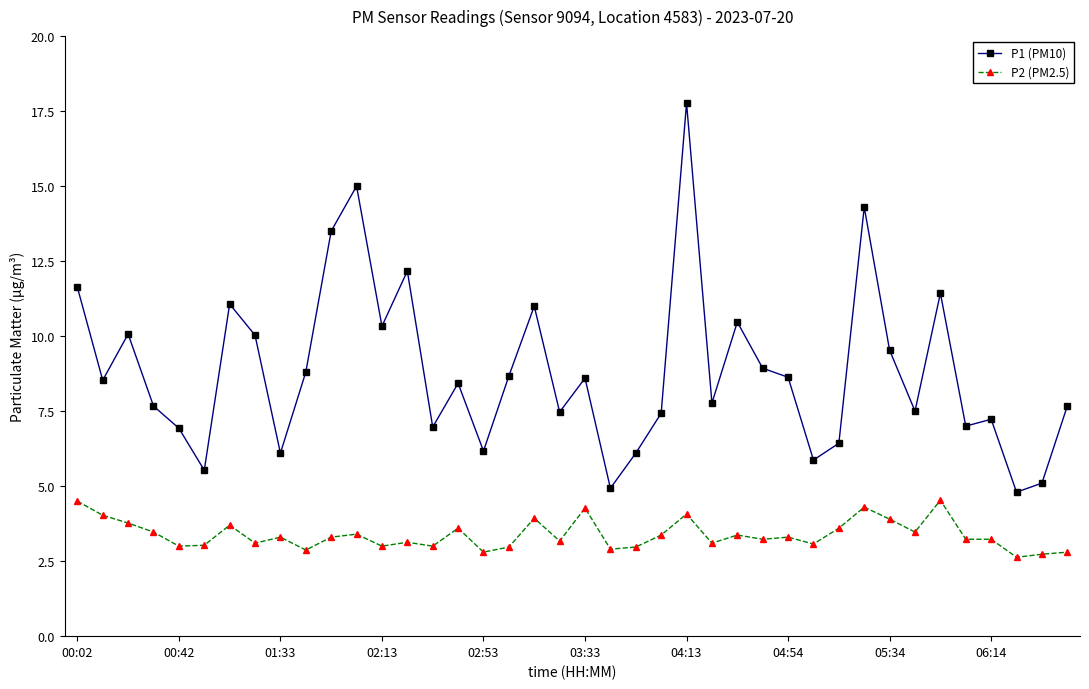

What is the value of the P1 (PM10) point at the 22nd from the left?

4.9